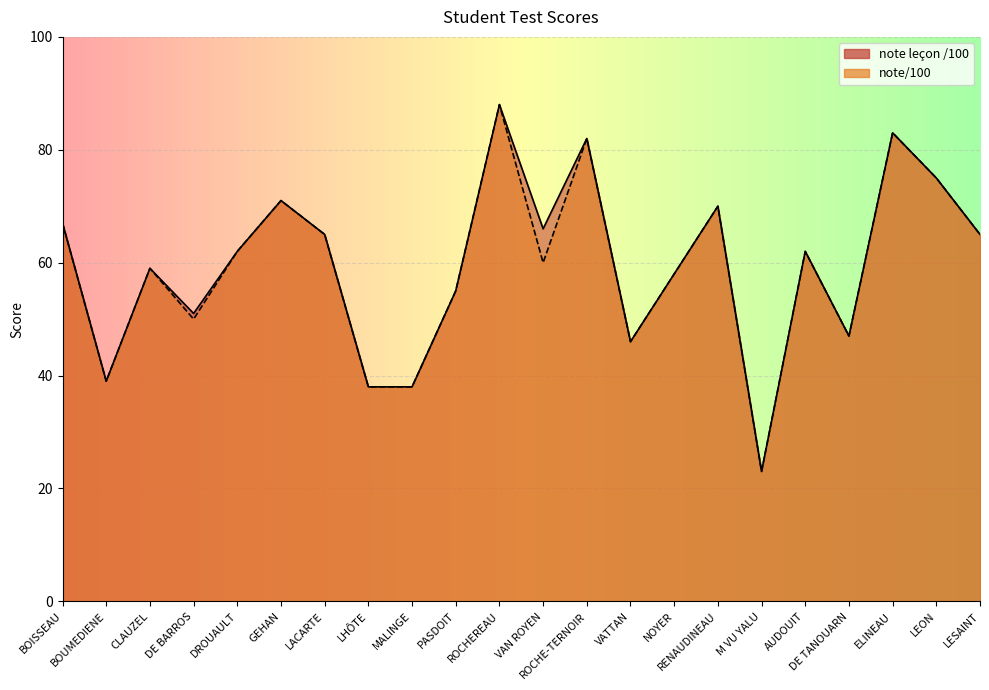

In note leçon /100, how many points are lower than both neighbors (excluding endpoints)?

6